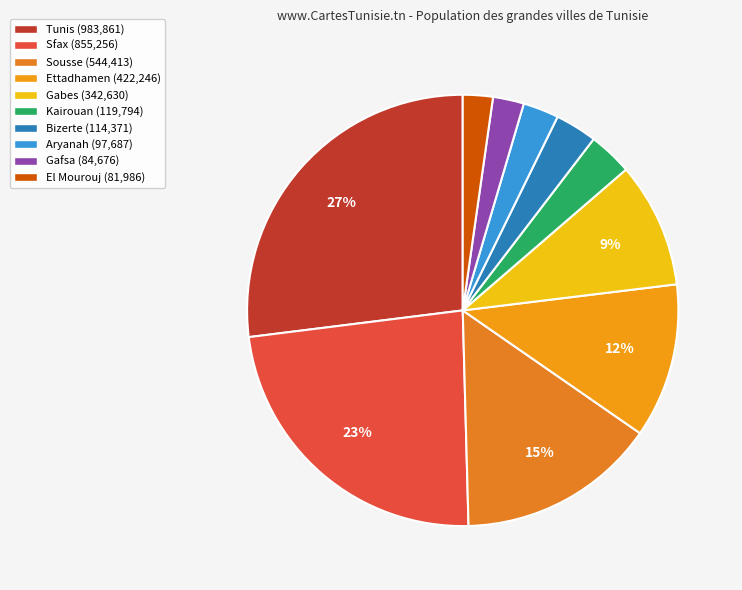

What is the ratio of the value at Sousse to the value at Kairouan?

4.5